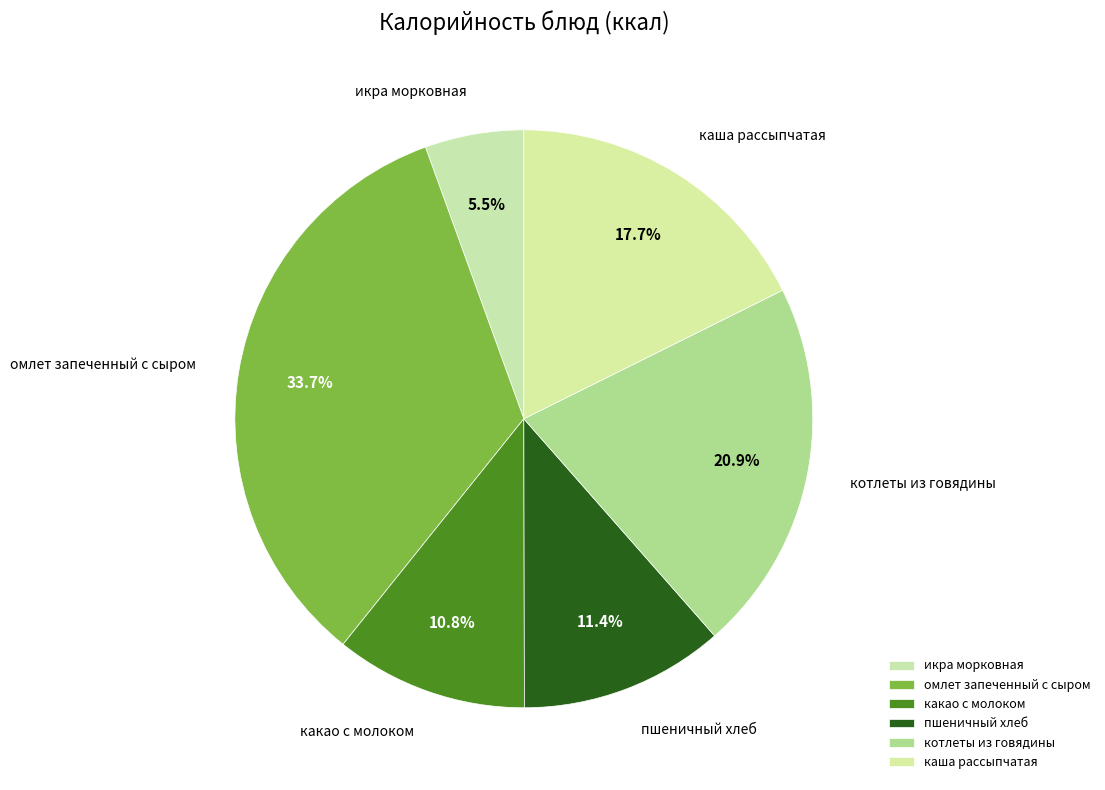

Count the number of slices in the pie.

6